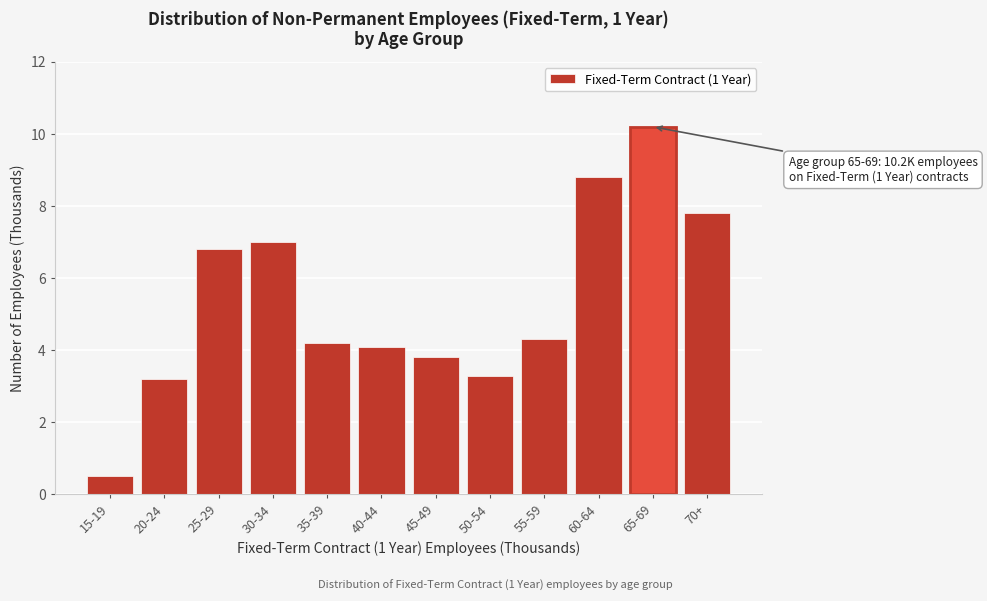

Reading left to right, what are all the values shown in this chart?

0.5	3.2	6.8	7.0	4.2	4.1	3.8	3.3	4.3	8.8	10.2	7.8